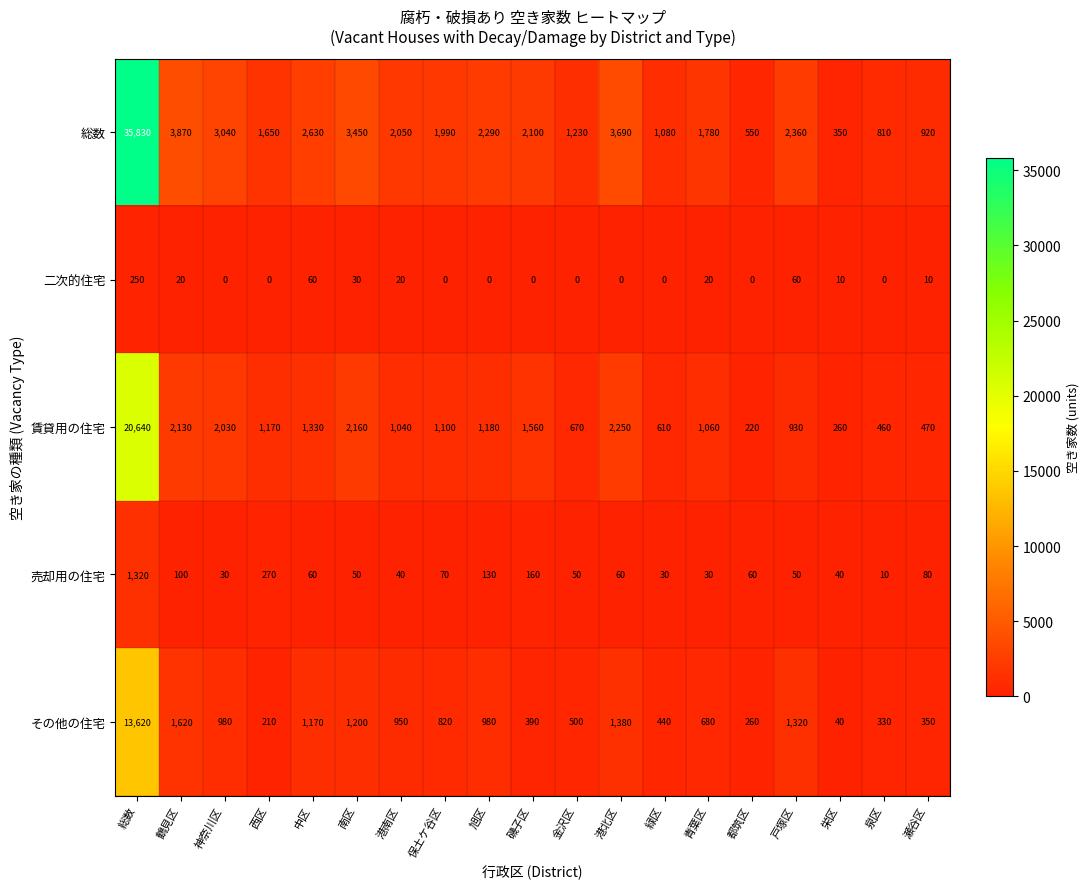

What is the difference between the maximum and minimum values in the 賃貸用の住宅 series?

20420